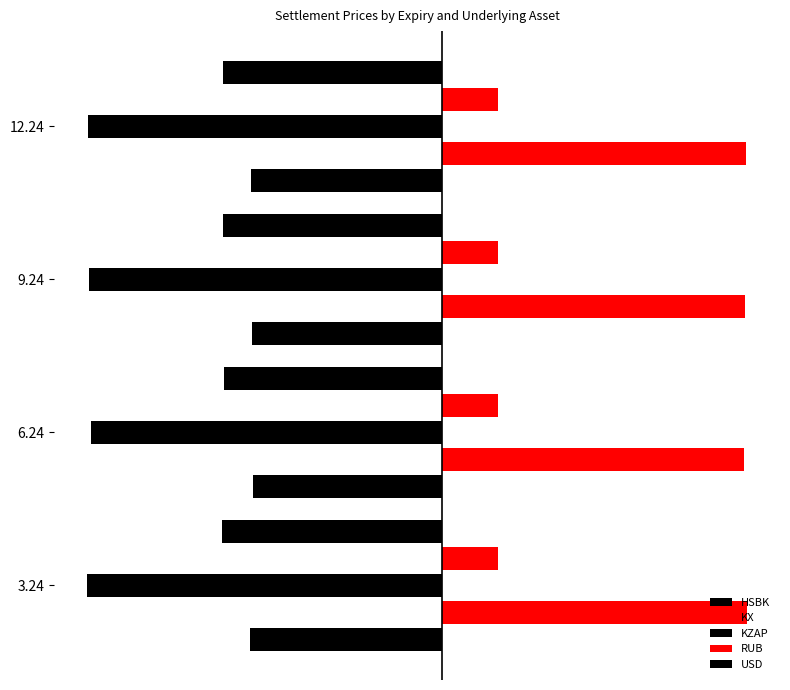

At how many categories does at least one series exceed 0?

4